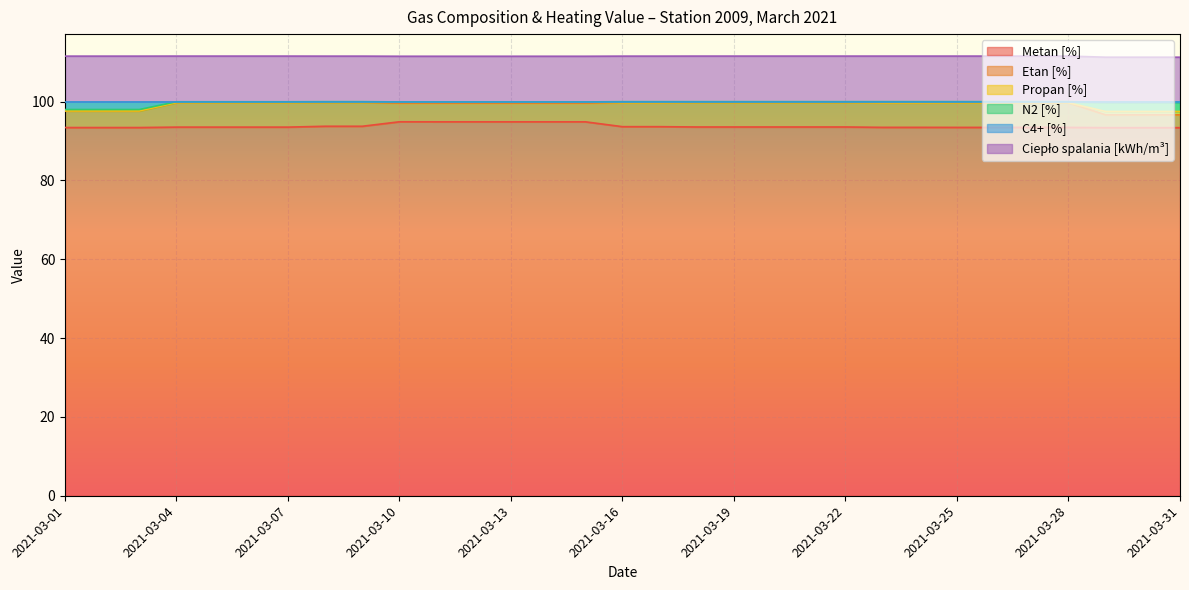

What is the maximum value for Metan [%]?

94.9